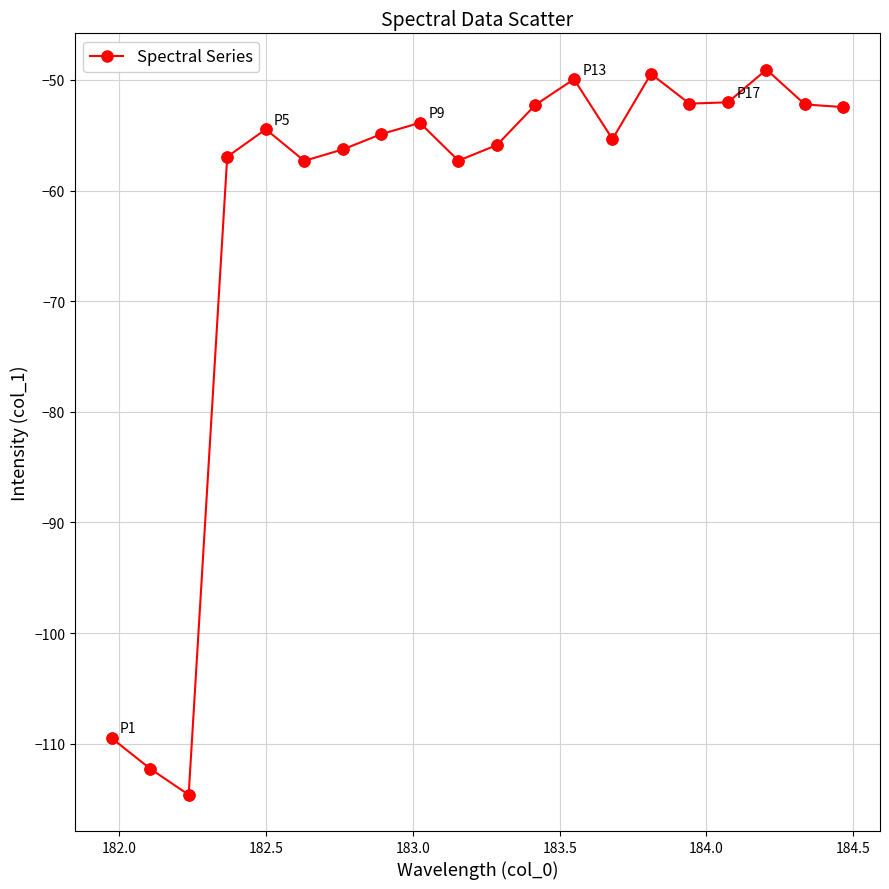

What is the maximum value shown in the chart?

-49.1